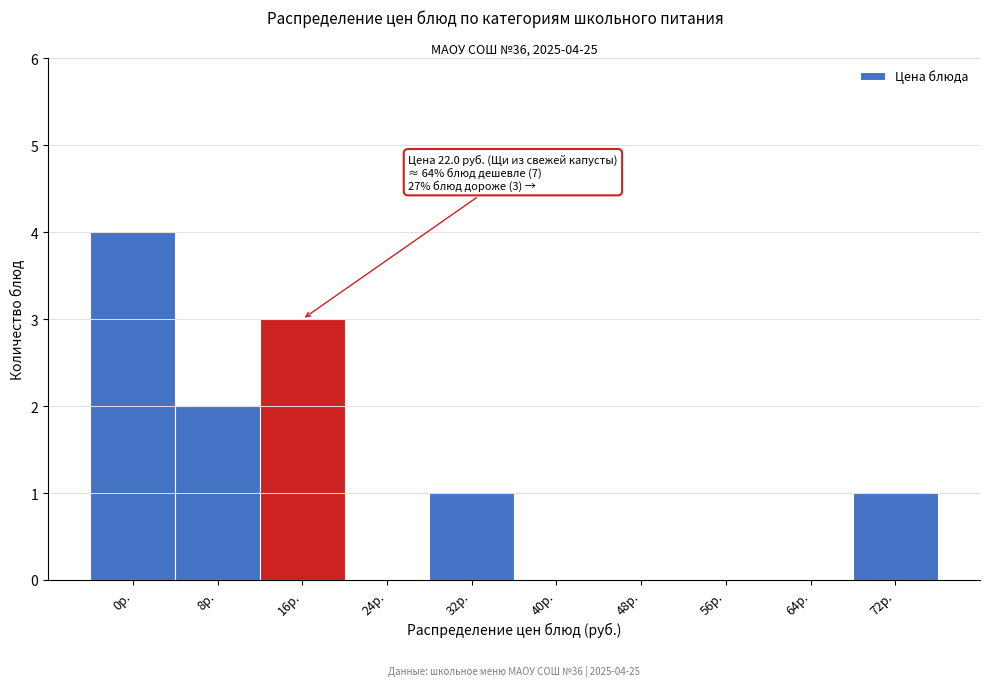

Reading right to left, extract all data points from this chart.

72р.=1	64р.=0	56р.=0	48р.=0	40р.=0	32р.=1	24р.=0	16р.=3	8р.=2	0р.=4